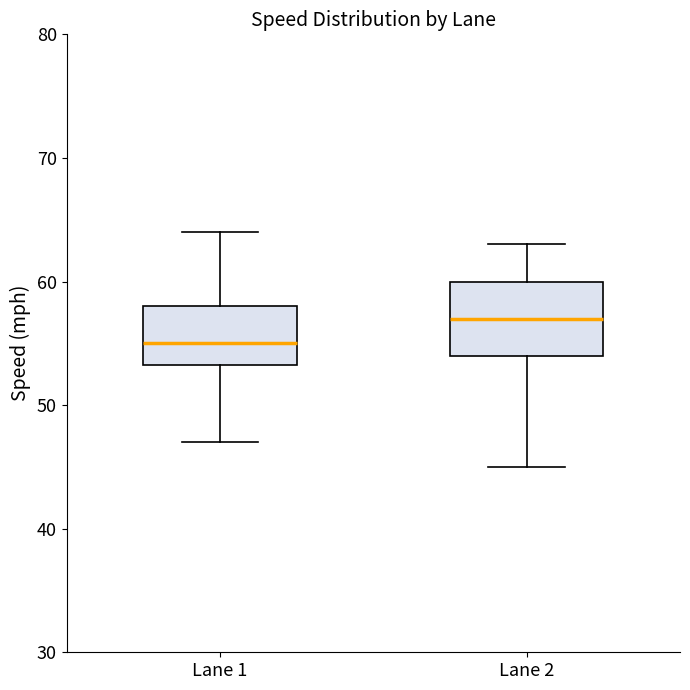

Which box is the tallest, from its lower edge to its upper edge?

Lane 2